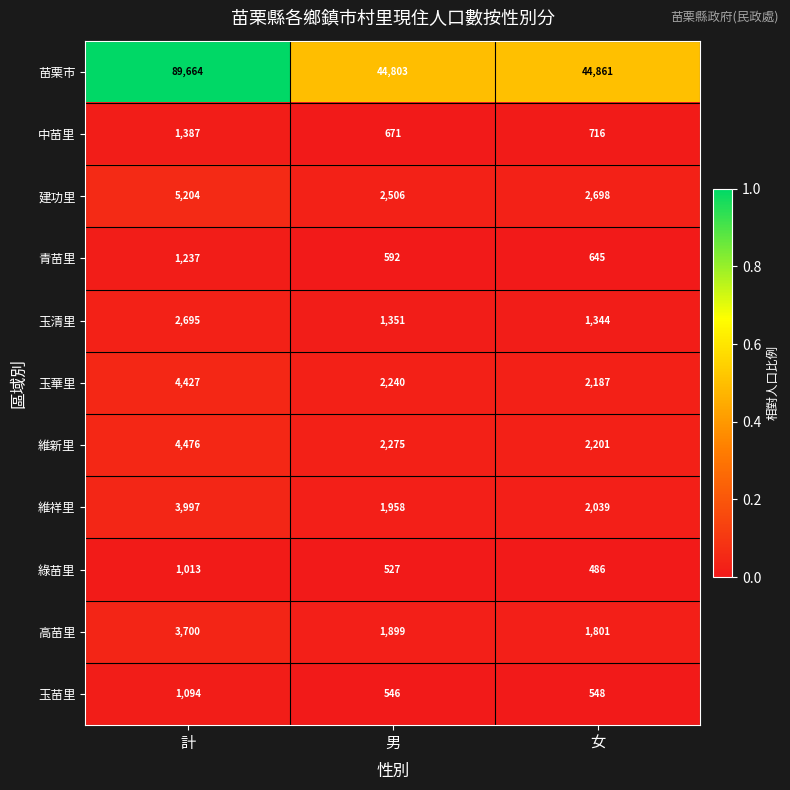

True or false: 玉清里 has a value of 2278 at 女.

False